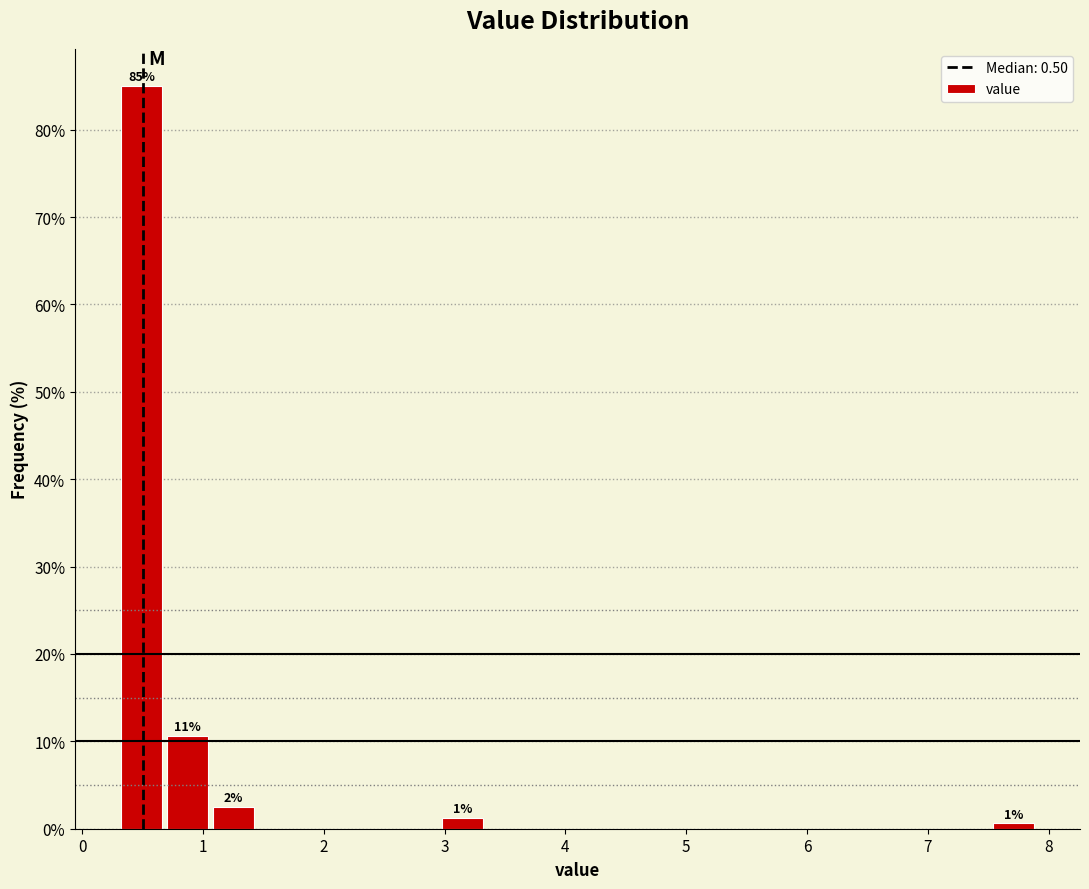

Around what value on the x-axis is the tallest bar? Give the approximate position of its centre, as read against the axis.

0.5